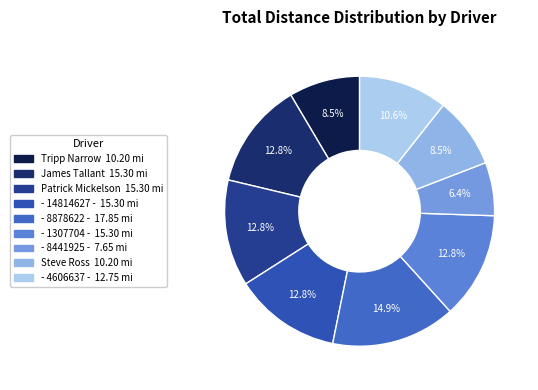

Rank the categories by value from highest to lowest.

- 8878622 -, James Tallant, Patrick Mickelson, - 14814627 -, - 1307704 -, - 4606637 -, Tripp Narrow, Steve Ross, - 8441925 -